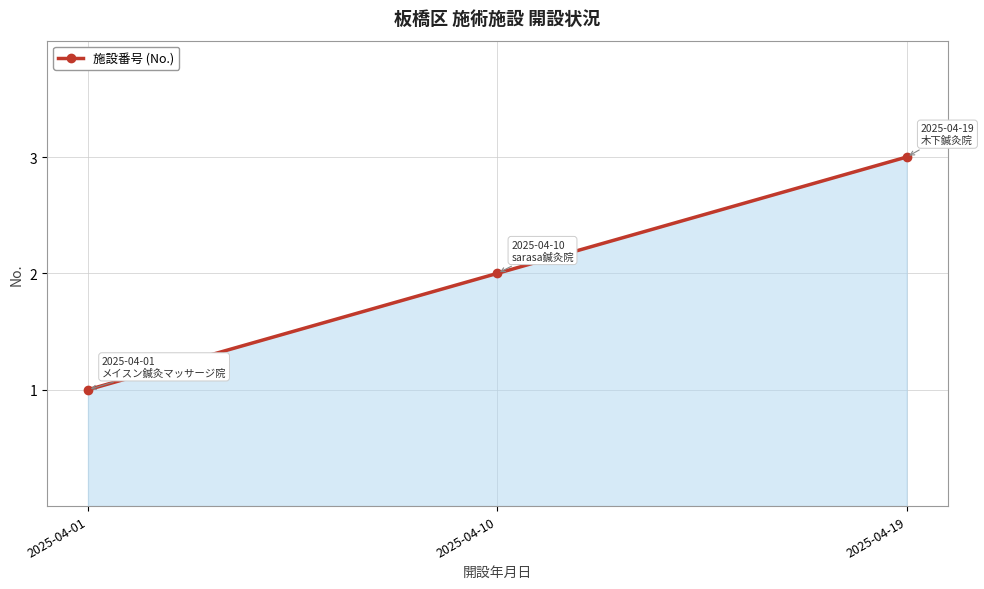

List the labels in order of value, largest first.

2025-04-19, 2025-04-10, 2025-04-01